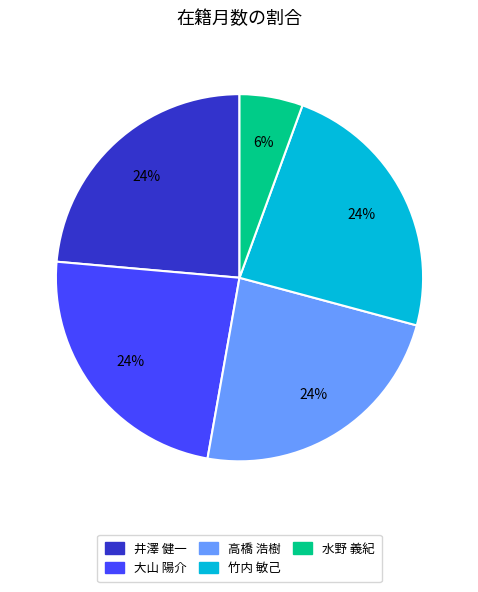

The 大山 陽介 slice represents 24% of the pie. True or false?

True